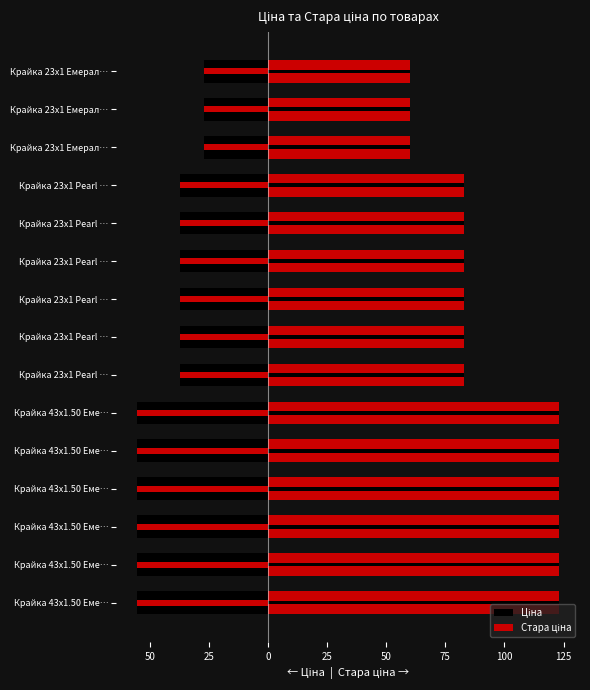

Which series has the largest total across all categories?

Стара ціна